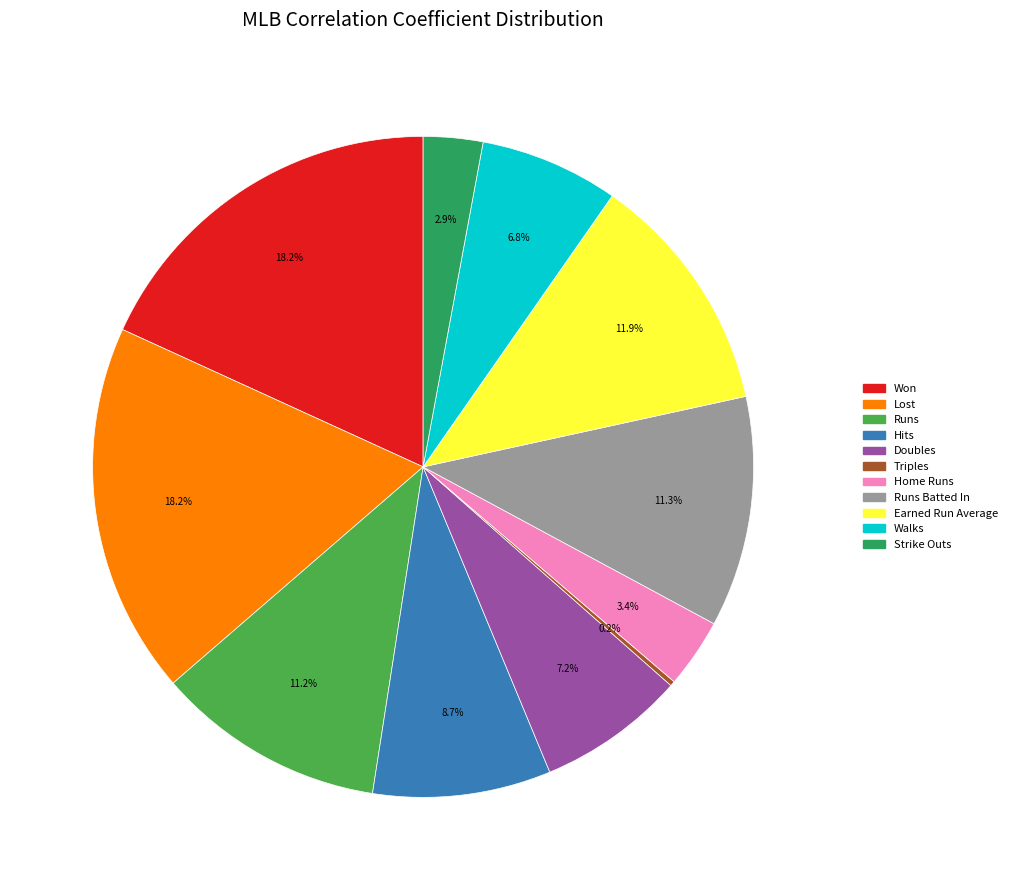

What is the ratio of the value at Hits to the value at Runs?

0.8